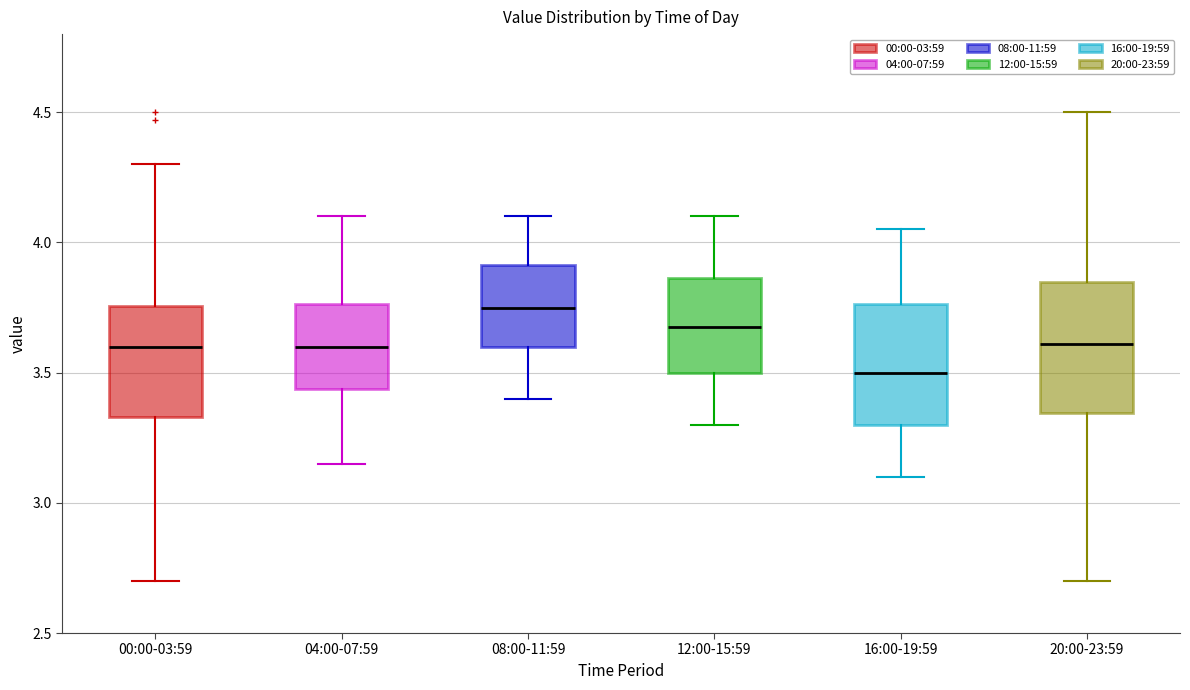

Reading left to right, transcribe this box plot: for each box, give where its median line is, the range the box spans, and where its two whiskers end, as read against the y-axis. The values are not printed on the chart, so give them approximately, as read against the axis.

00:00-03:59: median 3.60, box 3.35 to 3.75, whiskers 2.70 to 4.30
04:00-07:59: median 3.60, box 3.45 to 3.75, whiskers 3.15 to 4.10
08:00-11:59: median 3.75, box 3.60 to 3.90, whiskers 3.40 to 4.10
12:00-15:59: median 3.70, box 3.50 to 3.85, whiskers 3.30 to 4.10
16:00-19:59: median 3.50, box 3.30 to 3.75, whiskers 3.10 to 4.05
20:00-23:59: median 3.60, box 3.35 to 3.85, whiskers 2.70 to 4.50